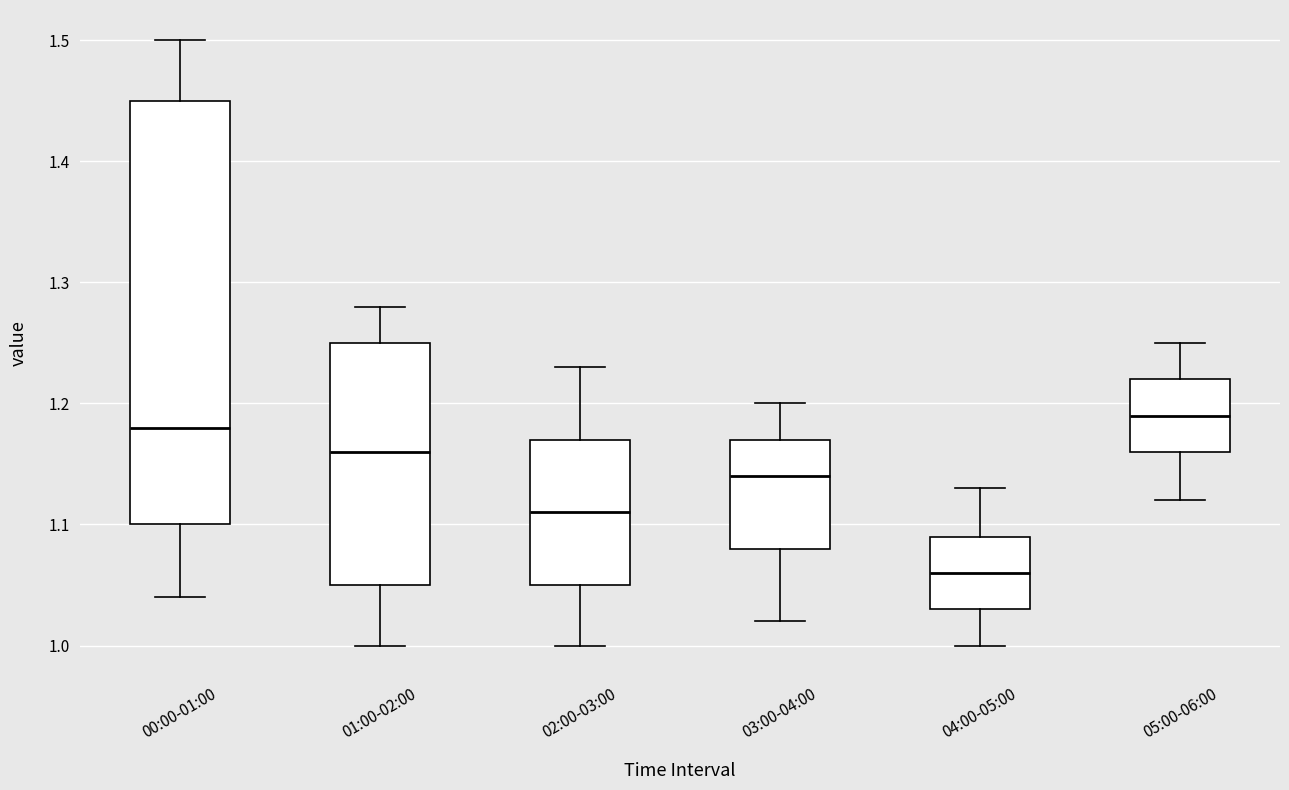

Where does the upper whisker of the box for 01:00-02:00 end on the y-axis? The values are not printed on the chart, so give them approximately, as read against the axis.

1.28